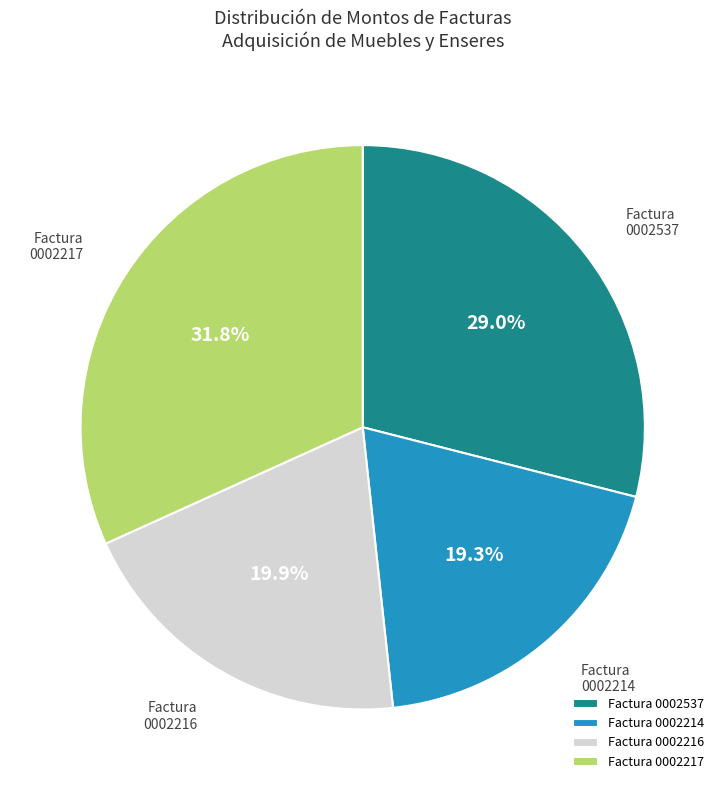

To the nearest percent, what is the difference between the largest and smallest slice percentages?

12%